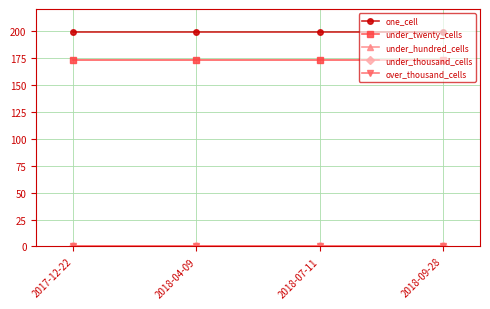

Does the chart have visible grid lines?

Yes